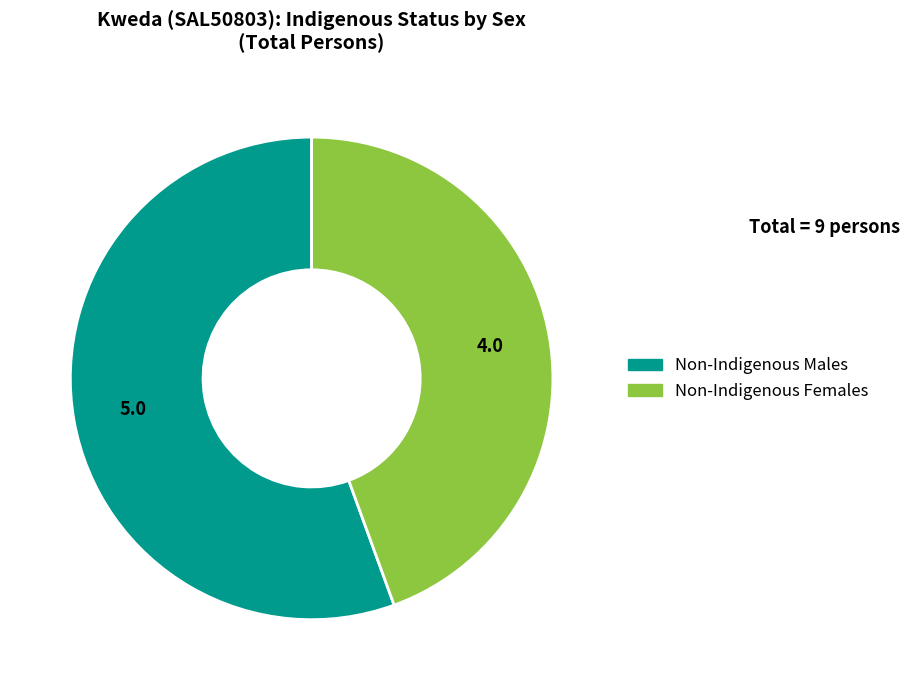

How many segments does this pie chart have?

2